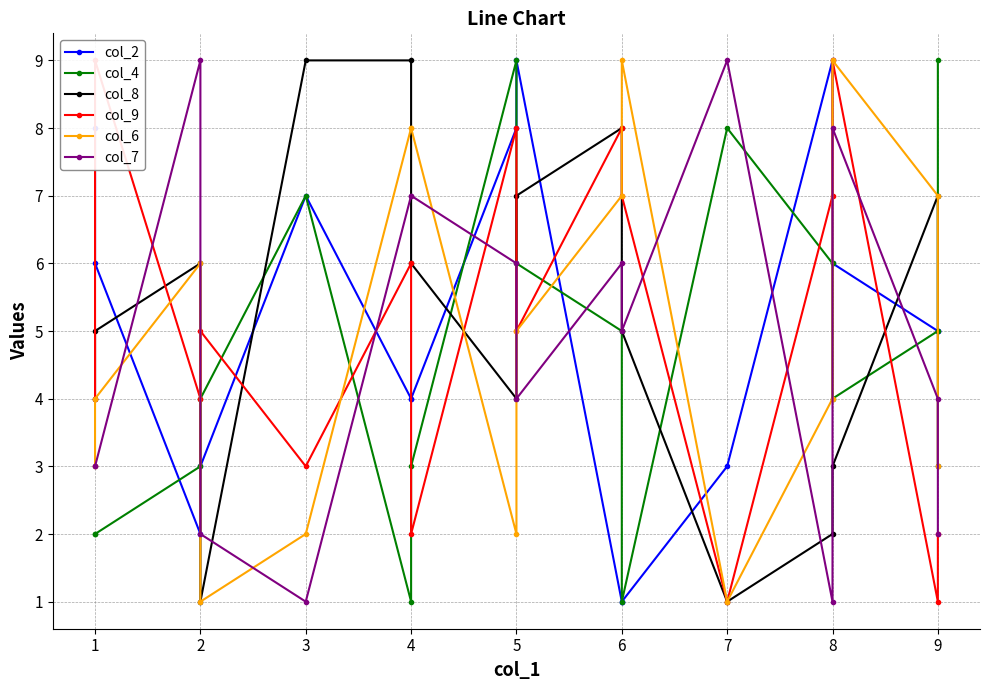

Is the value of col_7 at 5 greater than the value of col_2 at 4?

Yes